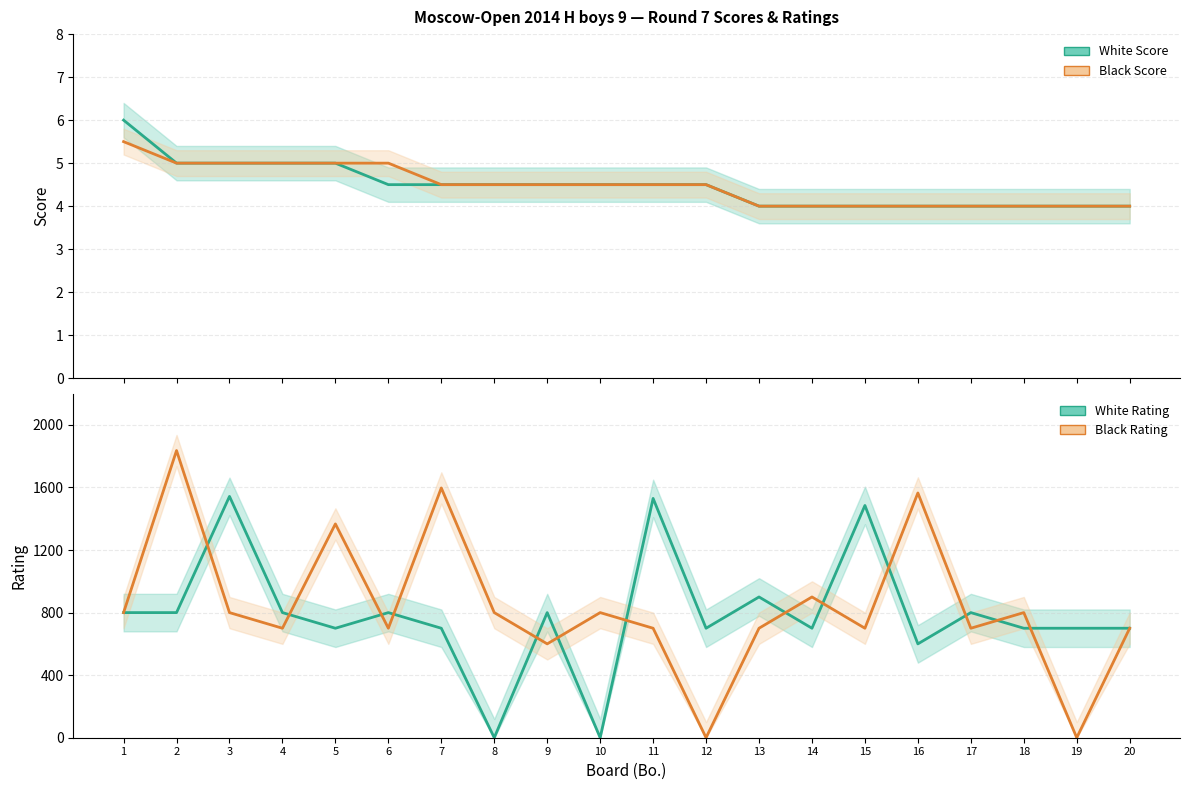

Is it true that White Rating equals 247.1 at 18?

False